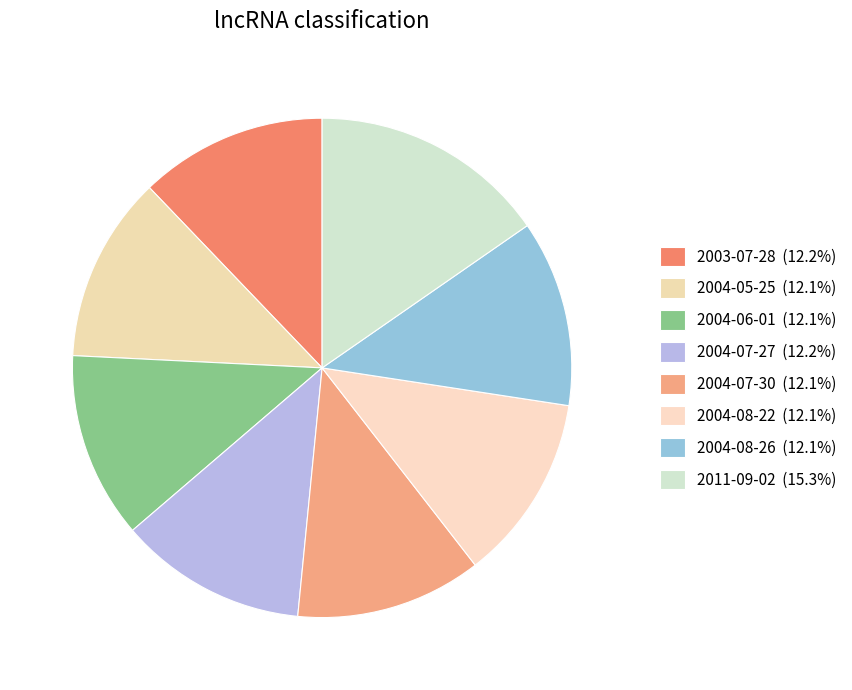

To the nearest percent, what percentage of the pie is 2004-05-25?

12%